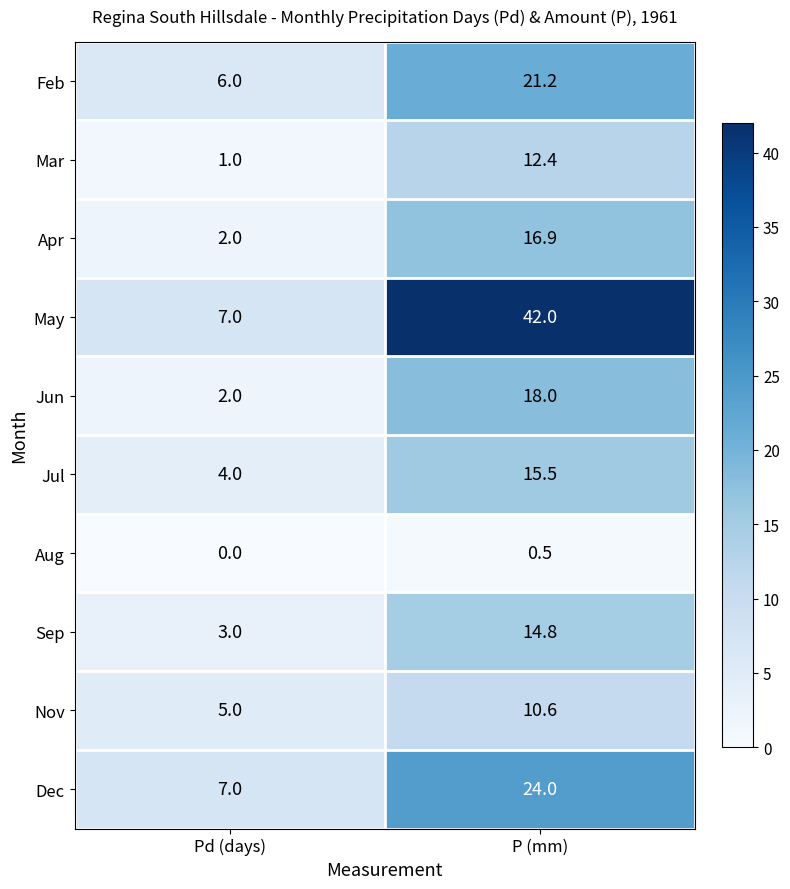

List the series in order of their peak value, lowest first.

Aug, Nov, Mar, Sep, Jul, Apr, Jun, Feb, Dec, May